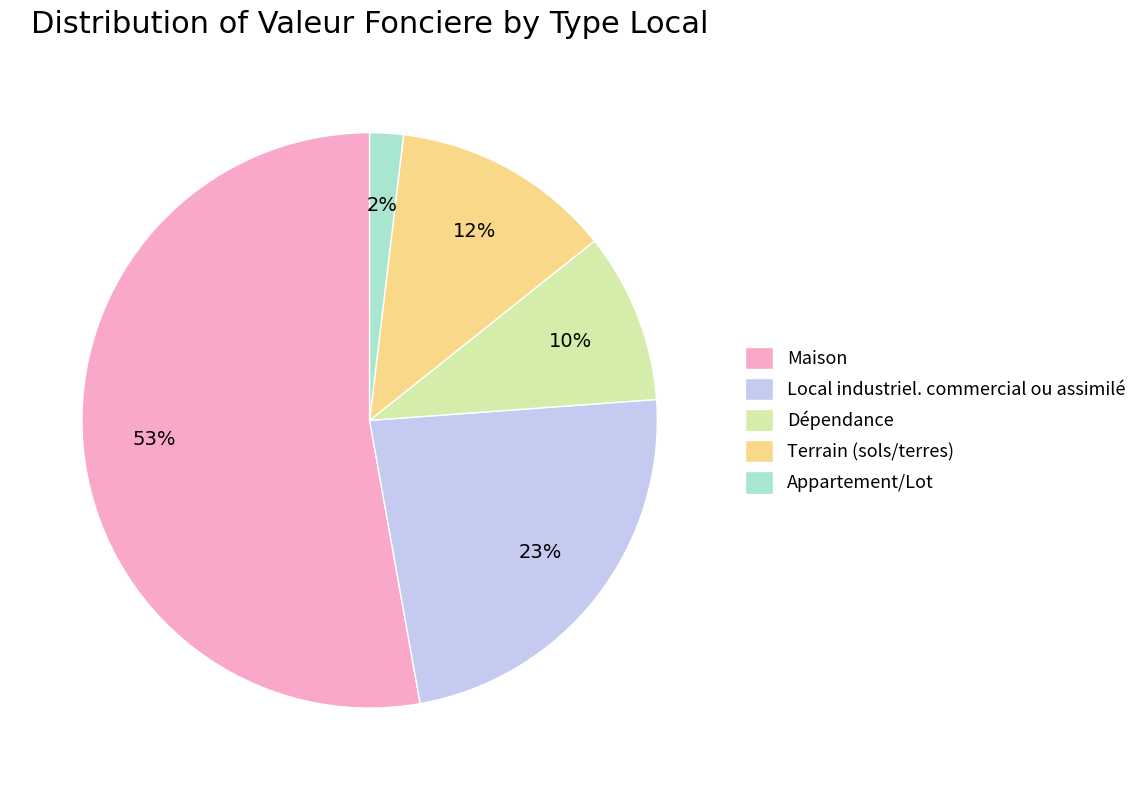

To the nearest percent, what is the average slice percentage?

20%